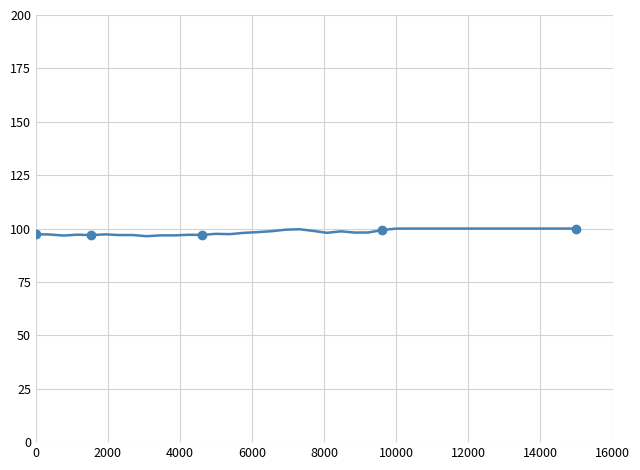

How many lines are shown in the chart?

1